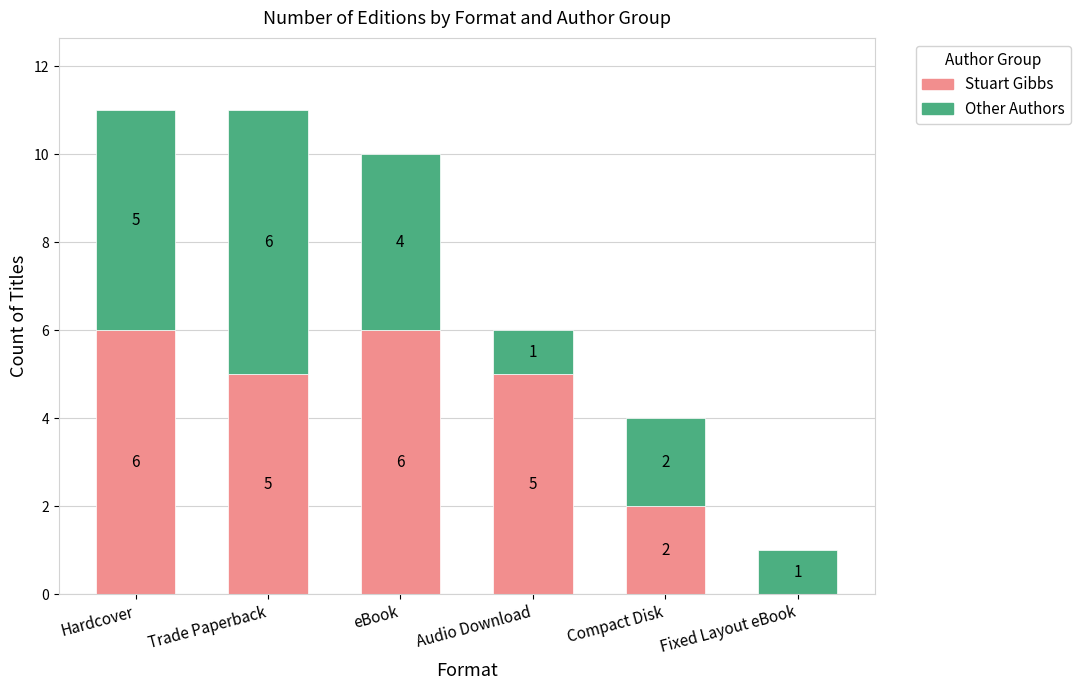

Reading right to left, transcribe the values for Stuart Gibbs.

Fixed Layout eBook=0	Compact Disk=2	Audio Download=5	eBook=6	Trade Paperback=5	Hardcover=6